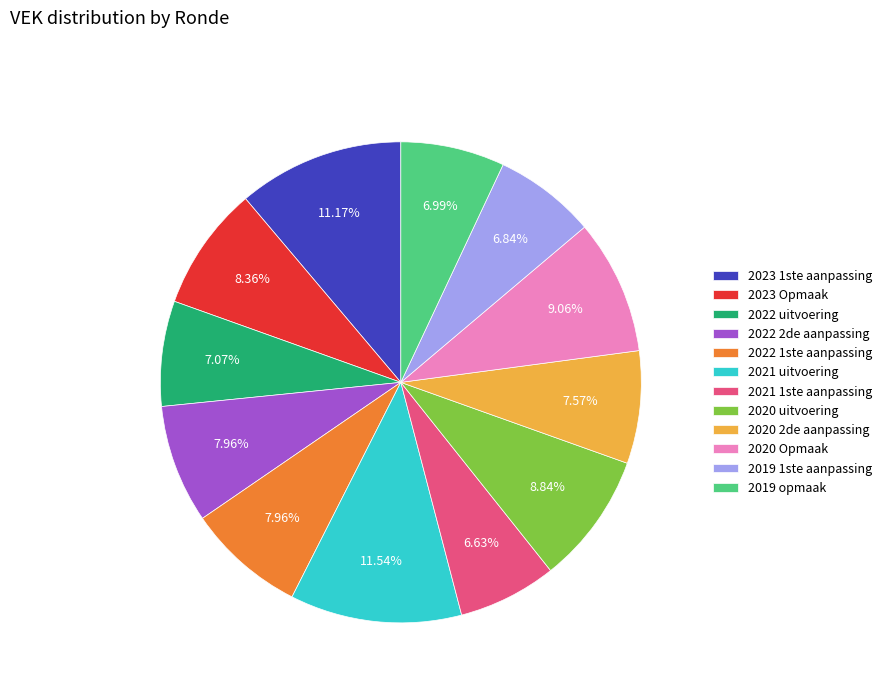

How many segments does this pie chart have?

12